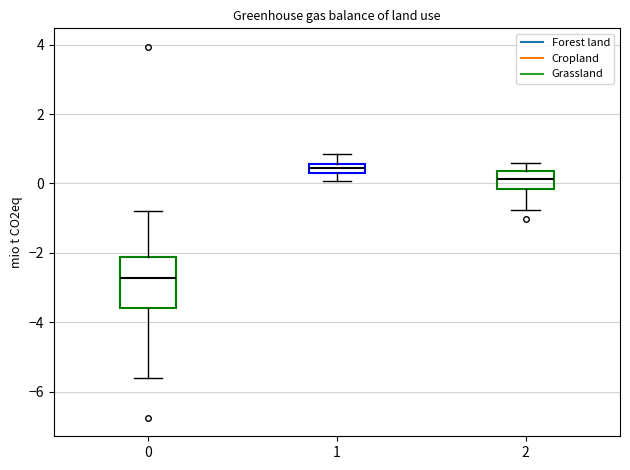

Where does the median line of the box at x = 0 sit on the y-axis? The values are not printed on the chart, so give them approximately, as read against the axis.

-2.8